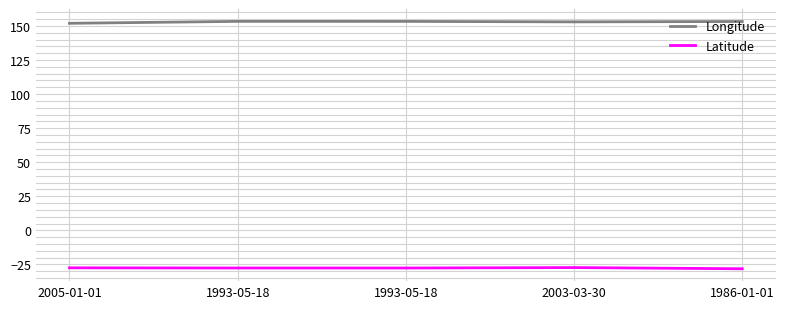

Which label corresponds to the smallest value in the chart?

1986-01-01